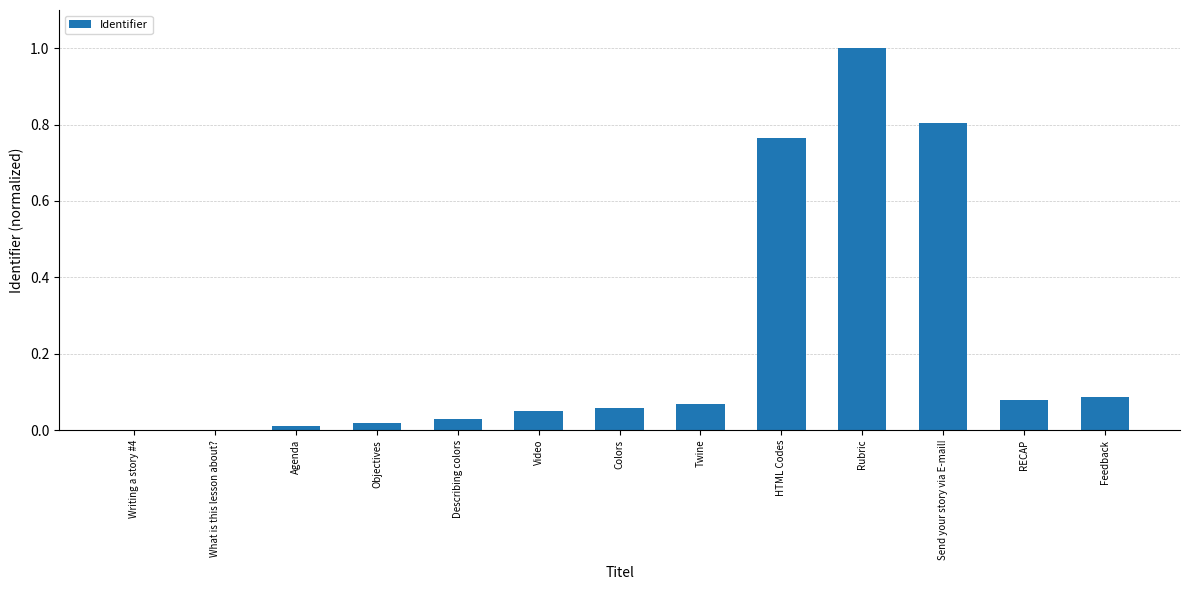

What is the sum of all values?

3.0